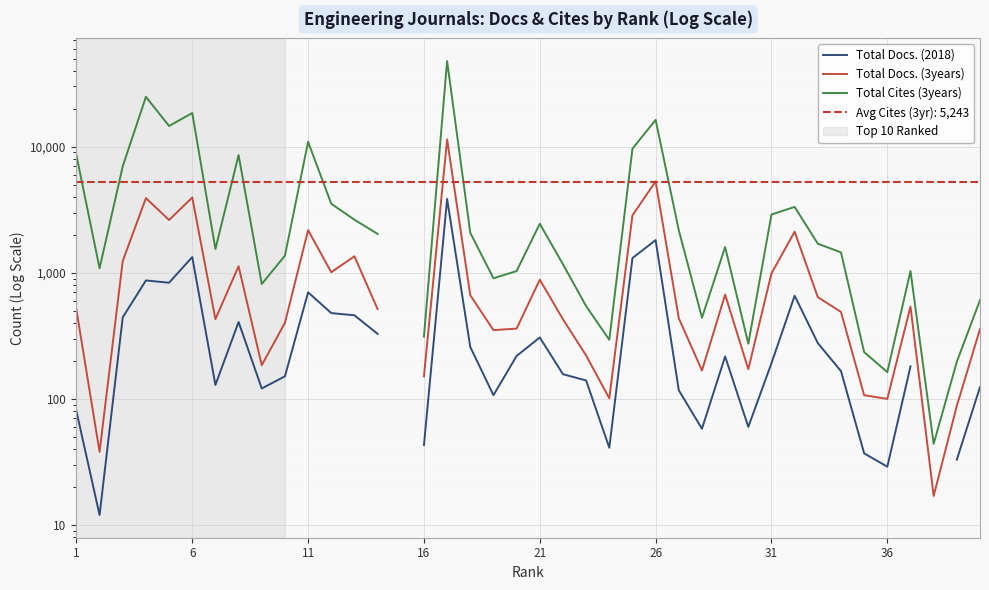

True or false: Total Docs. (3years) has more than 0 interior local peaks.

True